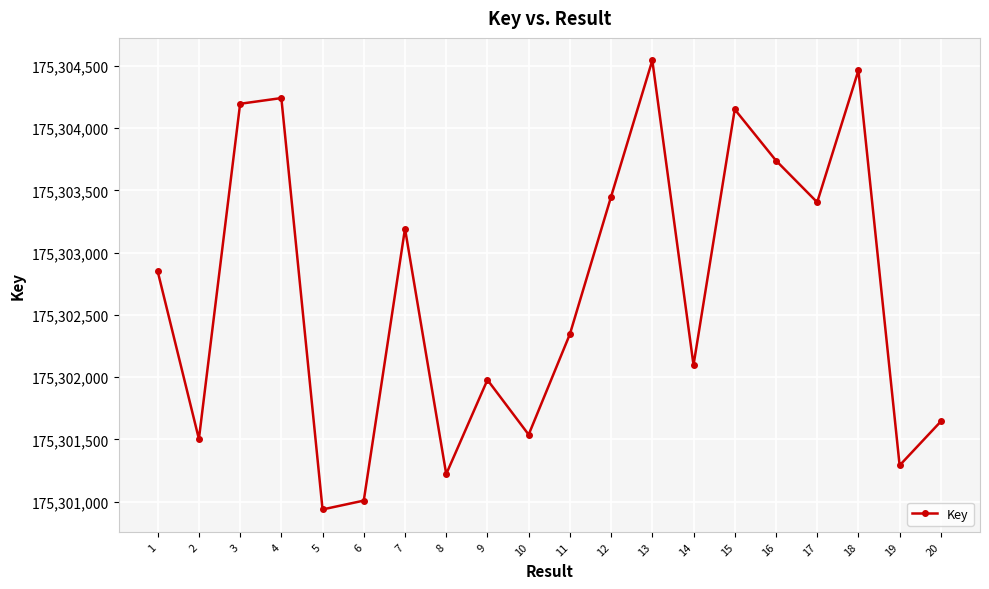

The value at 7 is 47078351. True or false?

False